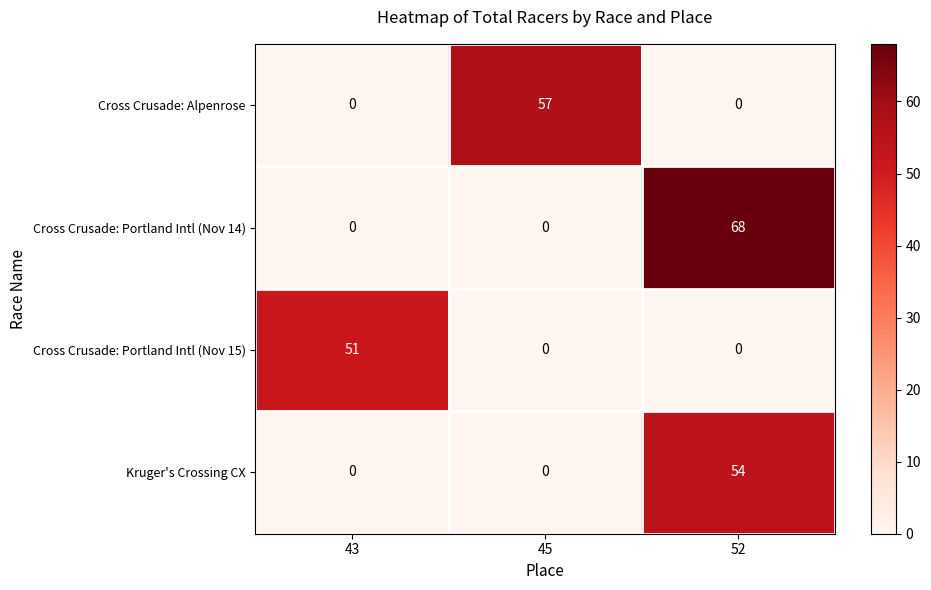

What is the difference between the Cross Crusade: Portland Intl (Nov 15) values at 43 and 52?

51